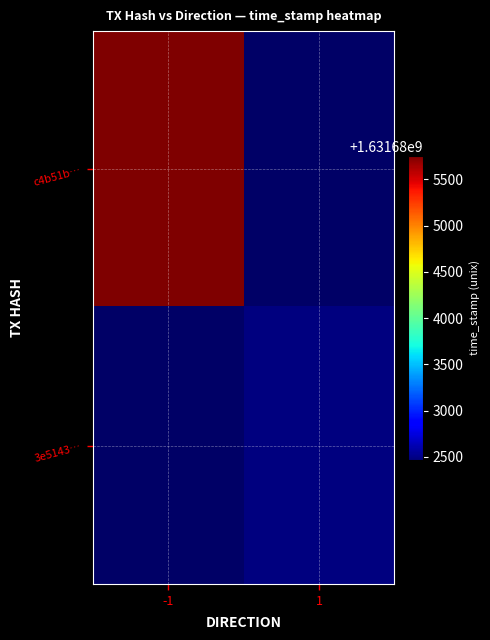

List the labels in order of 3e5143… value, smallest first.

-1, 1